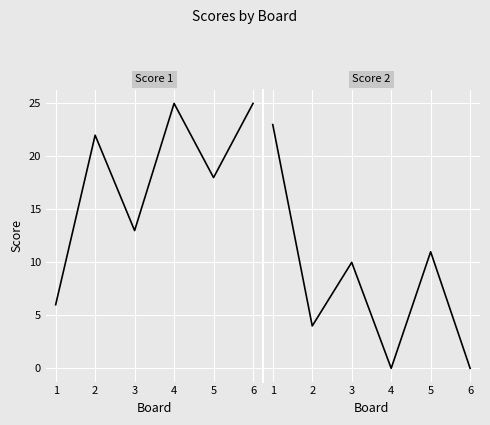

After their last crossing, which series has the higher values: Score 1 or Score 2?

Score 1